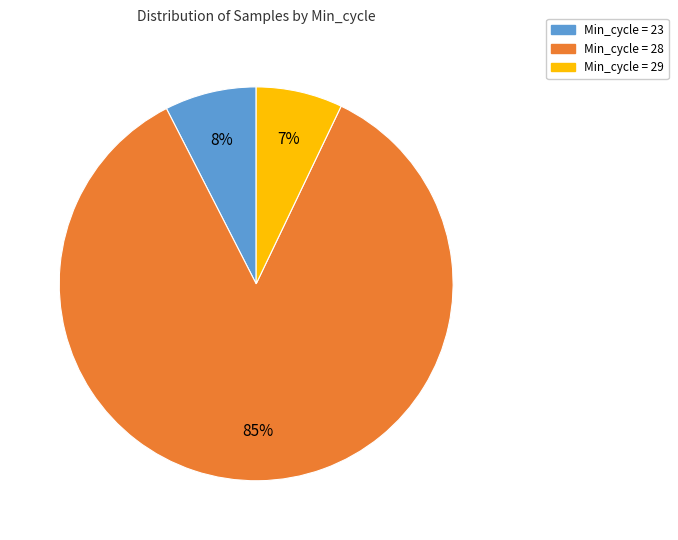

Is there any slice that represents more than half of the pie?

Yes